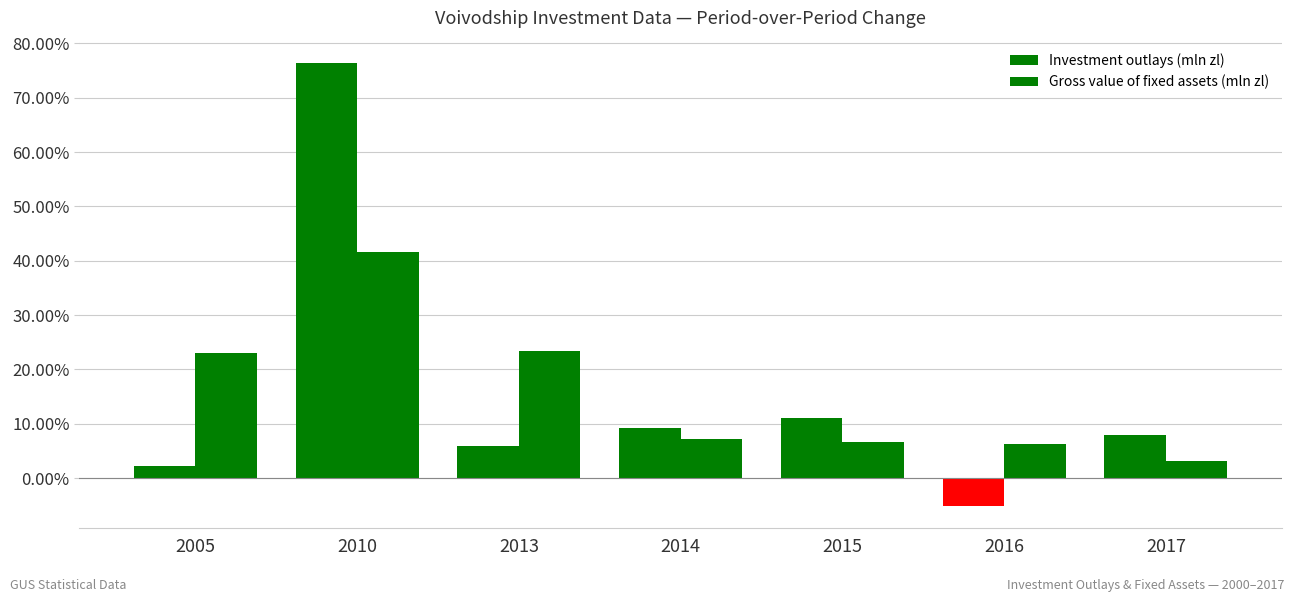

How many values in the Investment outlays (mln zl) series exceed 7?

4